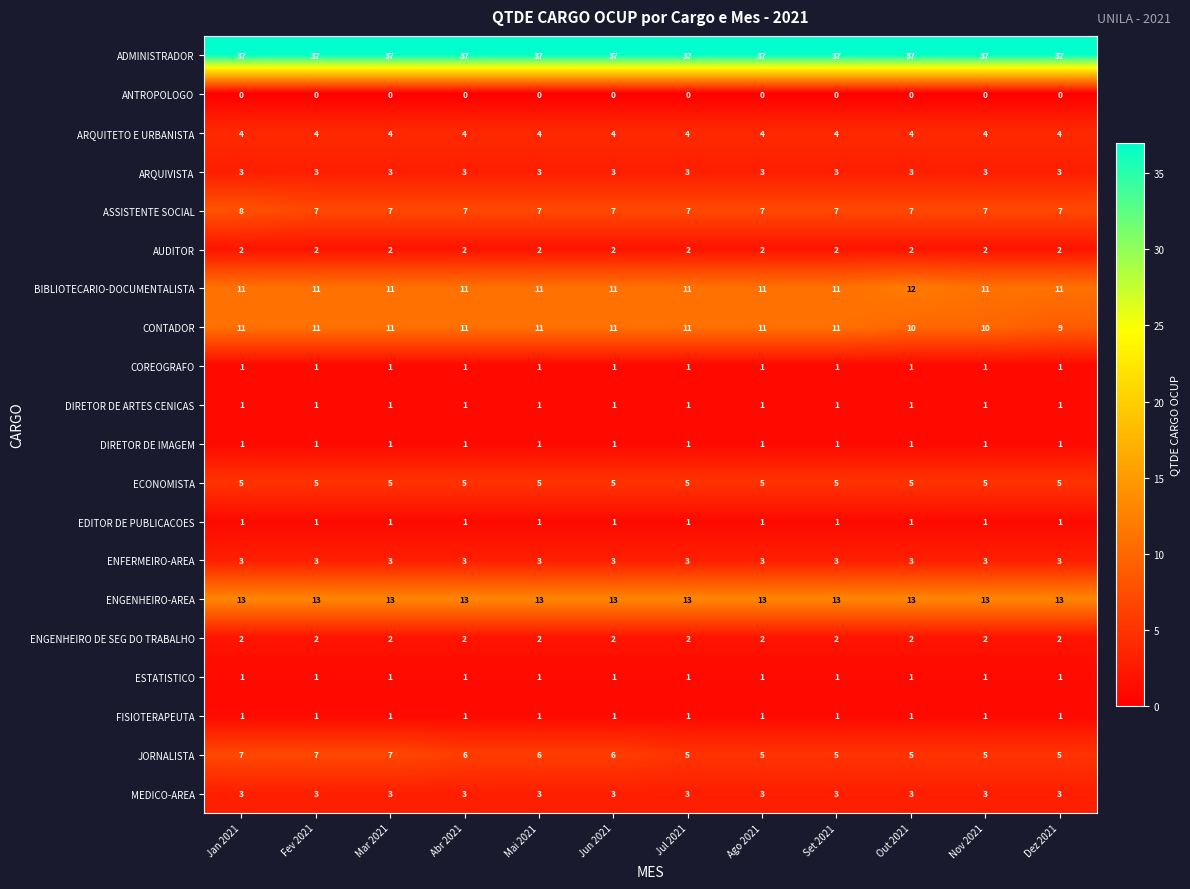

What is the minimum value for ARQUIVISTA?

3